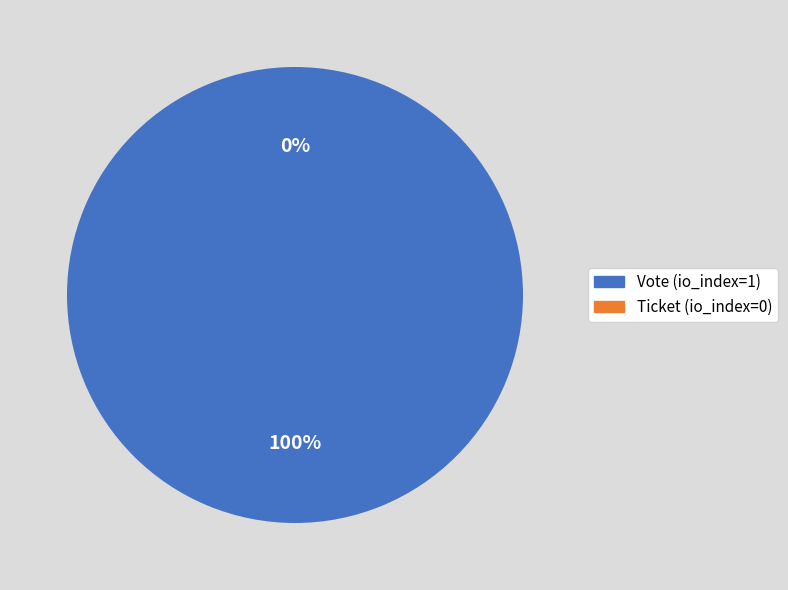

Which category has the smallest portion of the pie?

Ticket (io_index=0)